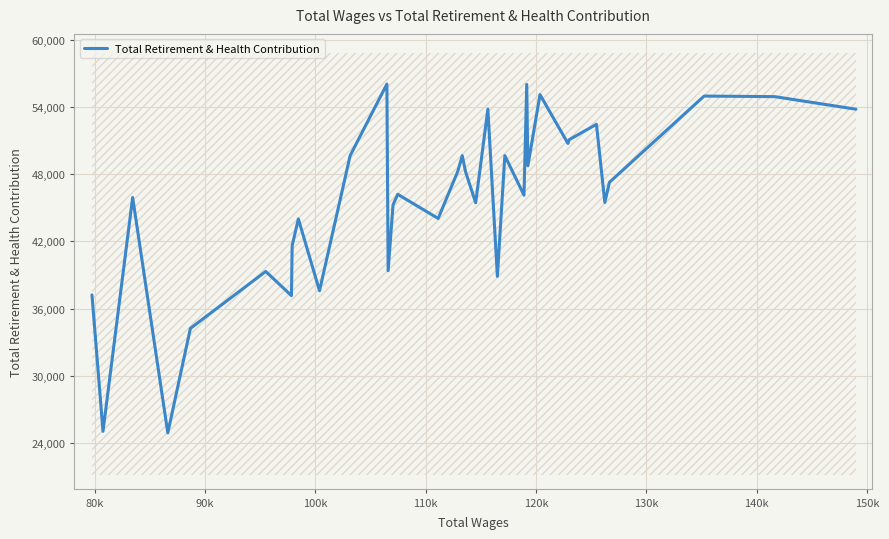

What is the lowest value of the Total Retirement & Health Contribution series?

24889